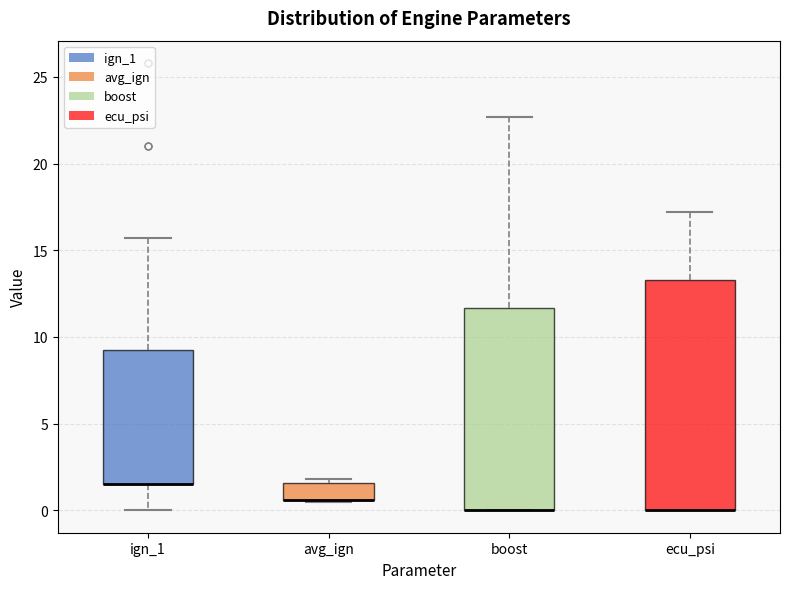

Where is the lower edge of the box for ecu_psi on the y-axis? The values are not printed on the chart, so give them approximately, as read against the axis.

0.0